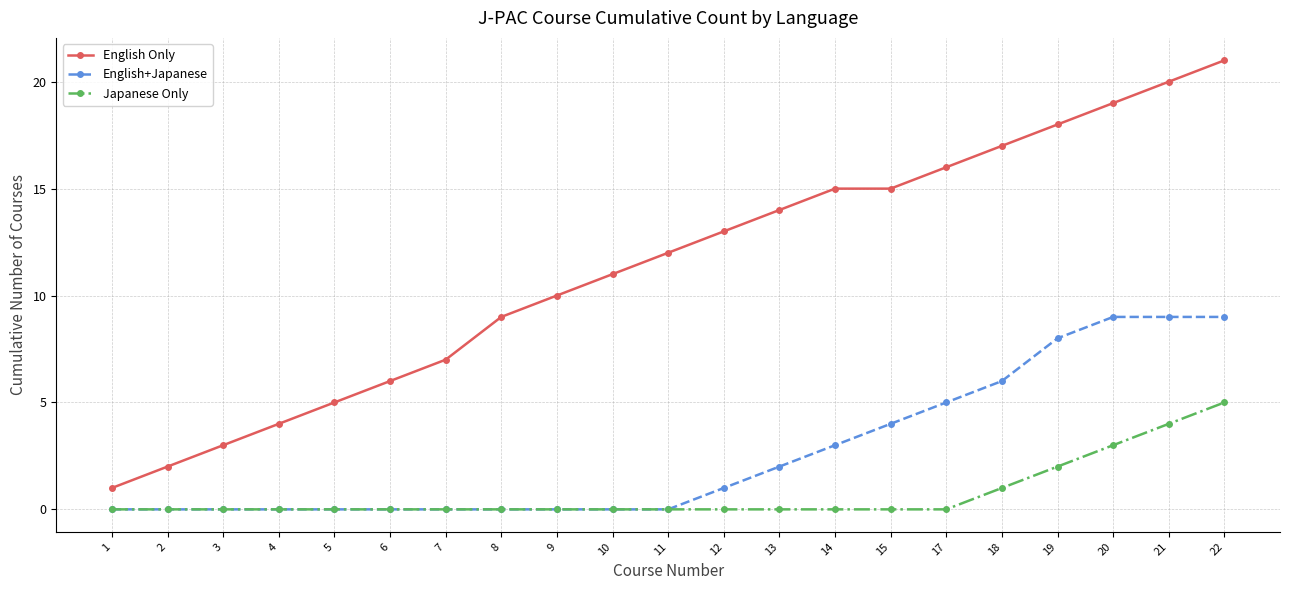

How many values in the English Only series are below 12?

10